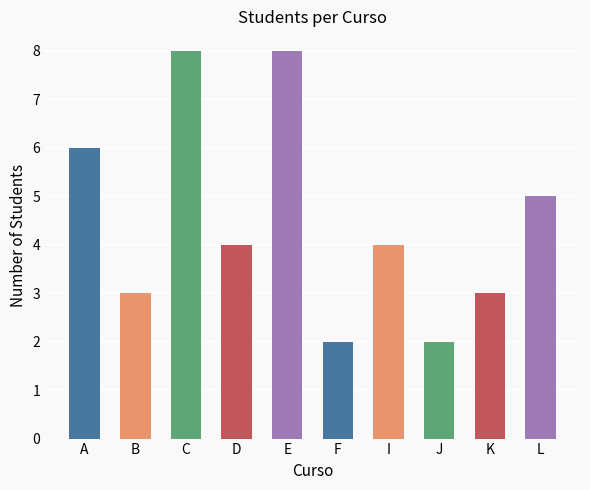

What is the difference between the second highest and minimum values?

6